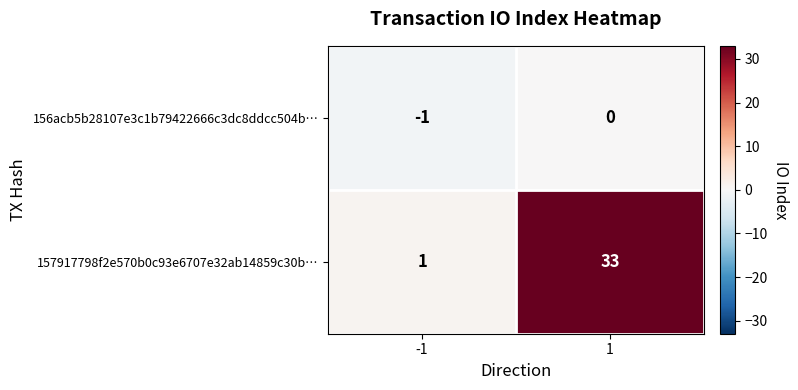

What is the sum of the 157917798f2e570b0c93e6707e32ab14859c30b… values at -1 and 1?

34